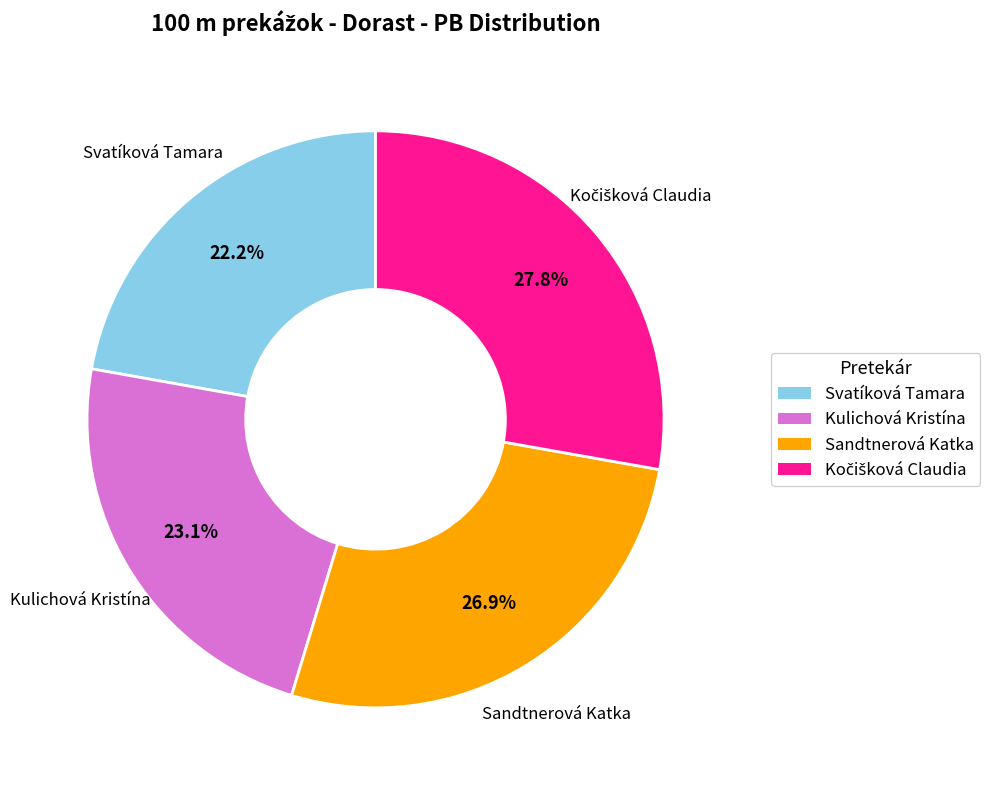

Is there any slice that represents more than half of the pie?

No